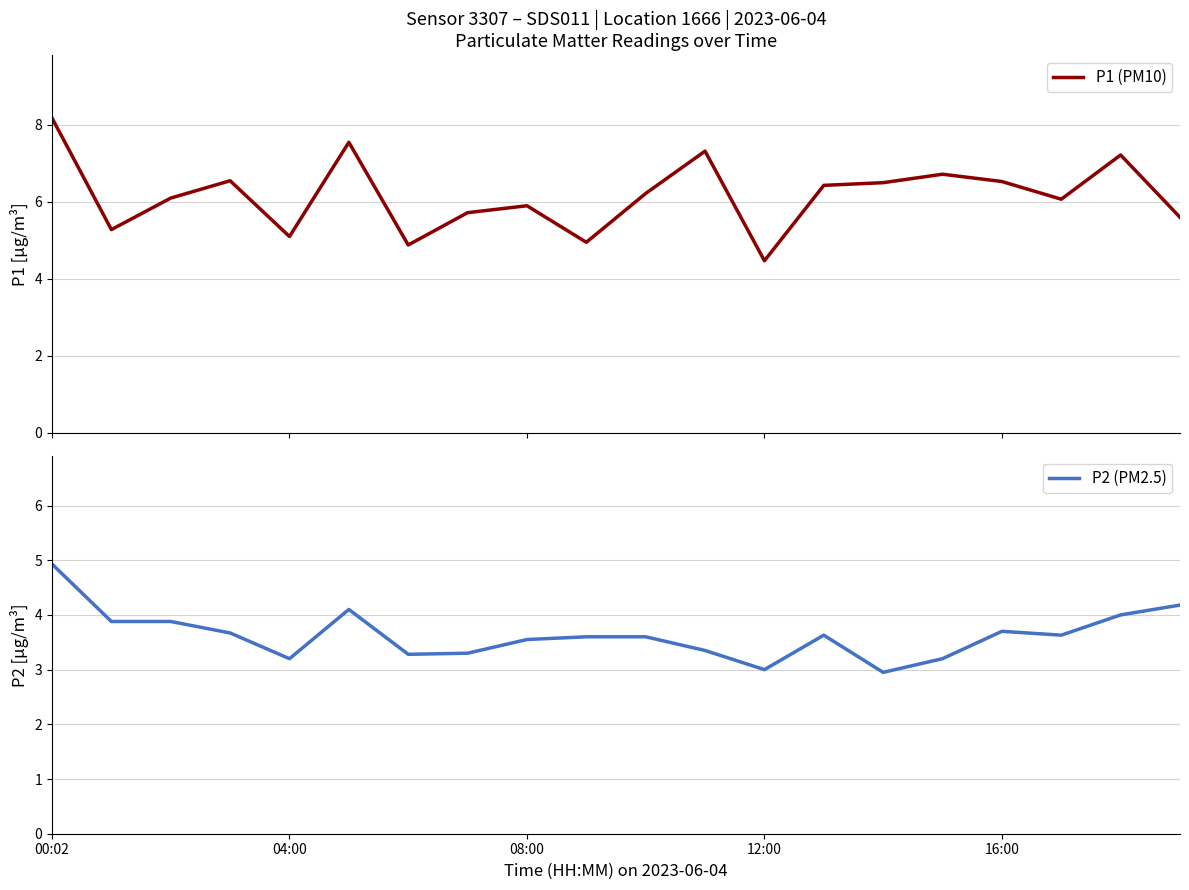

What value does the P2 (PM2.5) series have at 12:00?

3.0